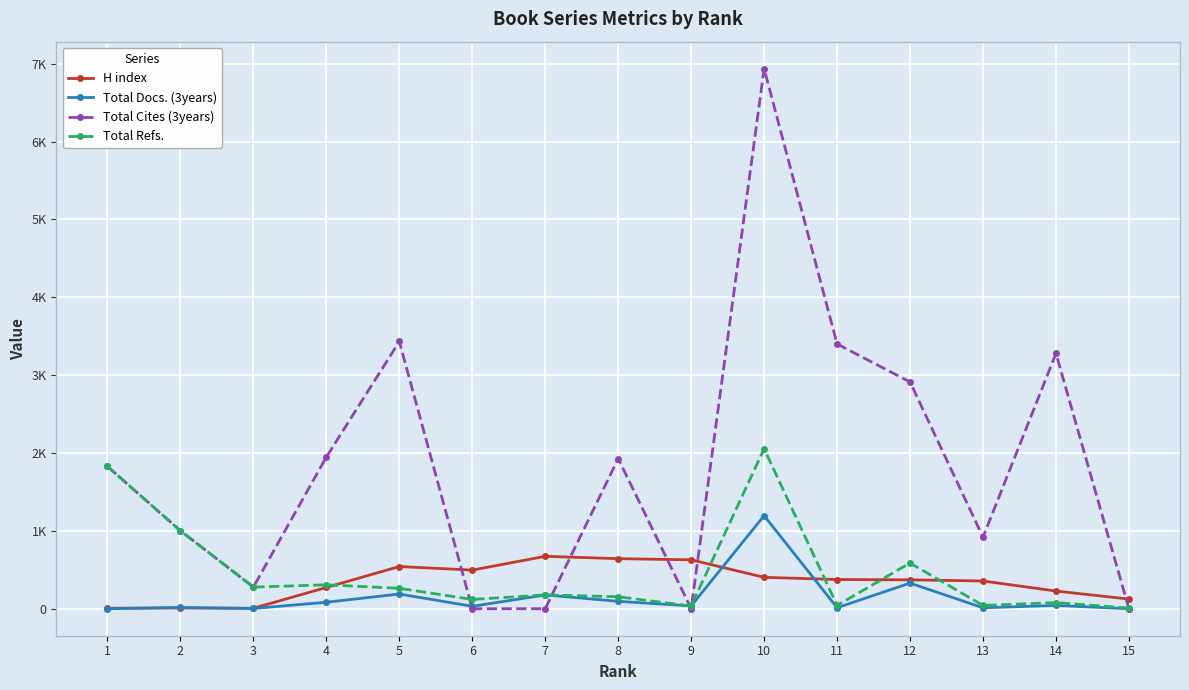

How many values in the Total Docs. (3years) series exceed 36?

7